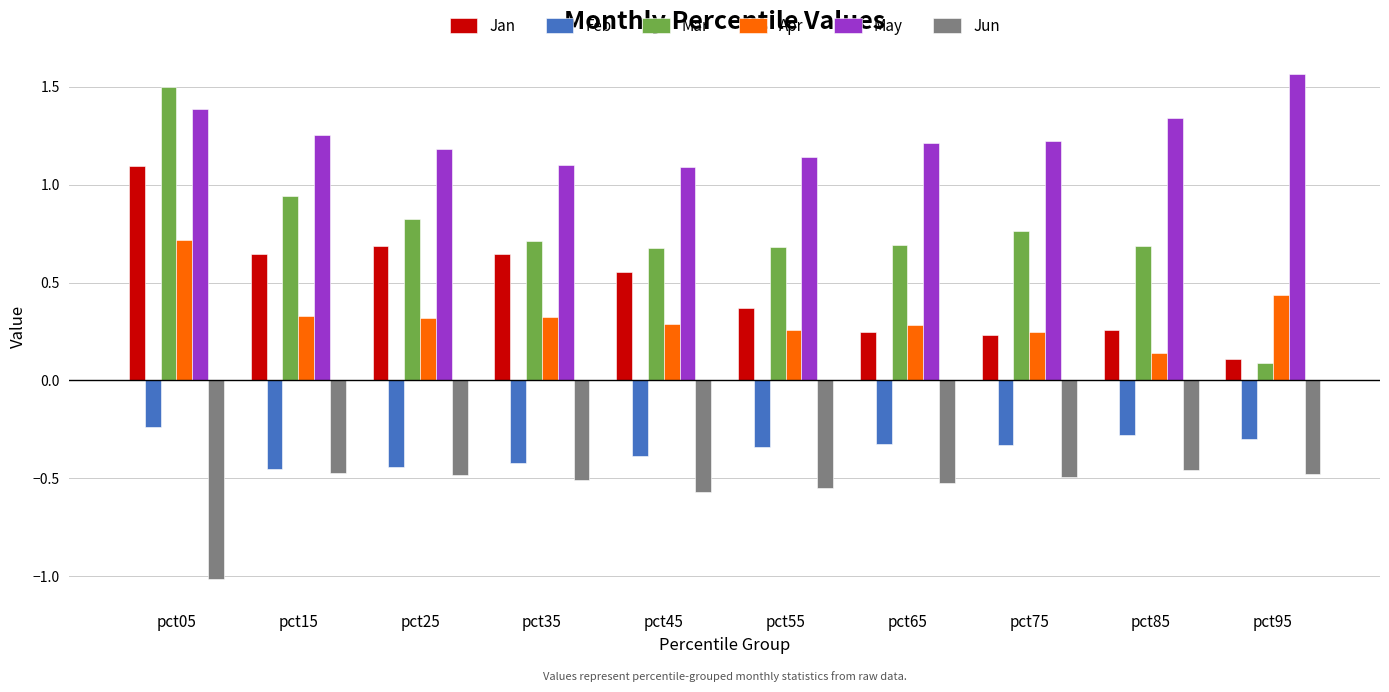

The value of Apr at pct95 is 0.4. True or false?

True